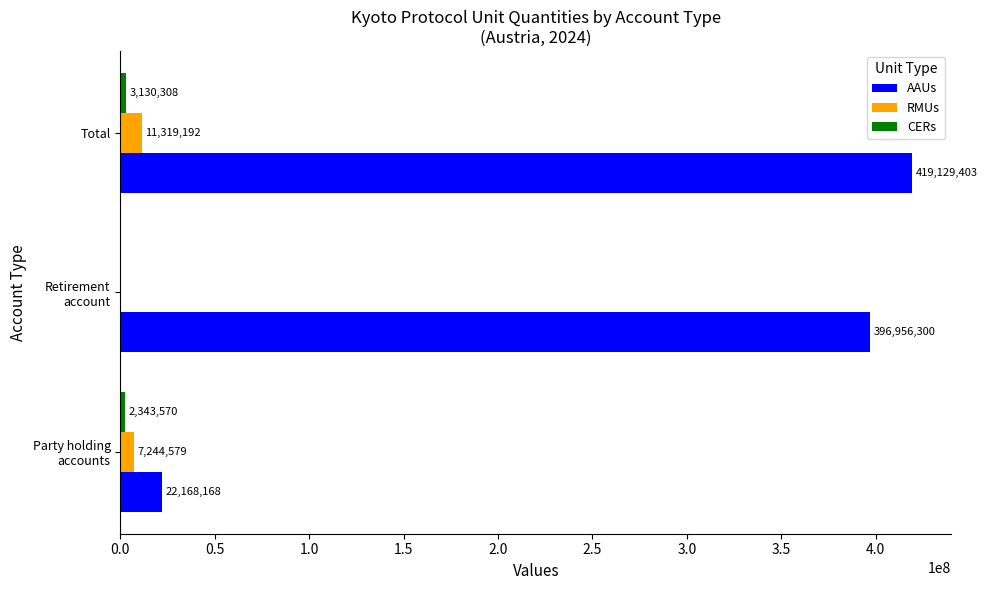

The RMUs series shows 11319192 at Total. True or false?

True